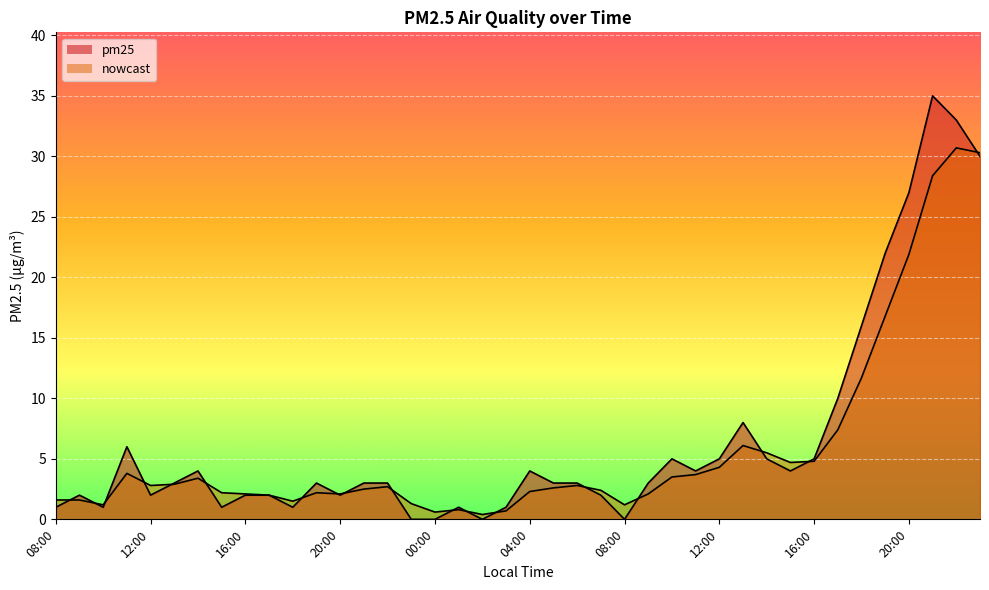

How many times do pm25 and nowcast cross each other?

18